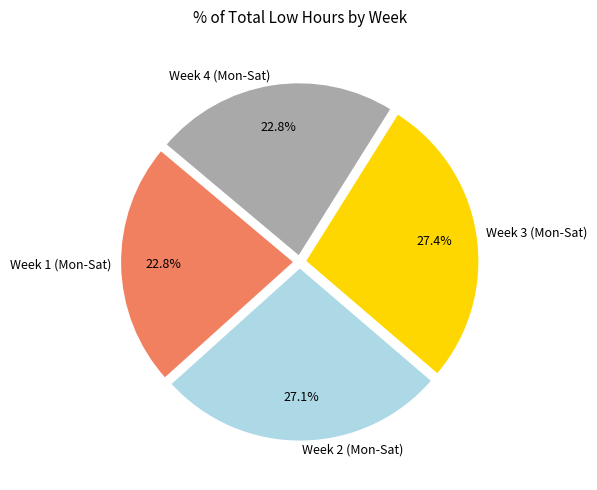

What is the ratio of the value at Week 3 (Mon-Sat) to the value at Week 2 (Mon-Sat)?

1.0